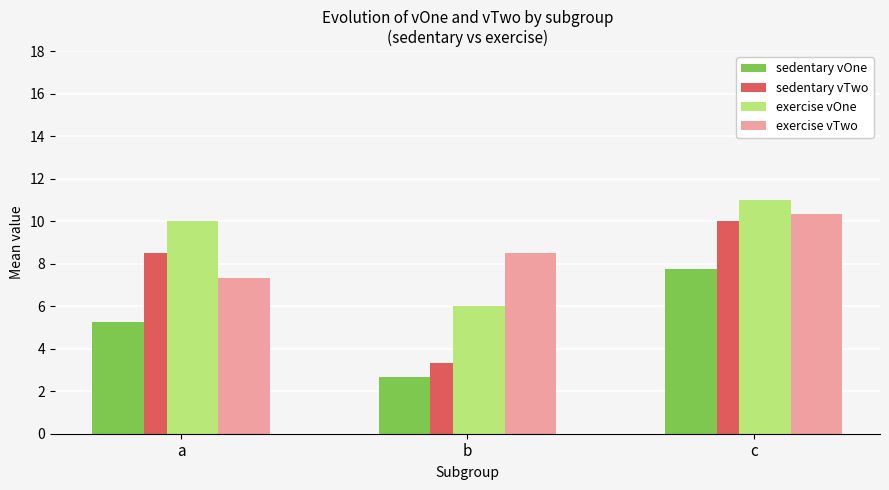

At which category is the sum across all series the highest?

c